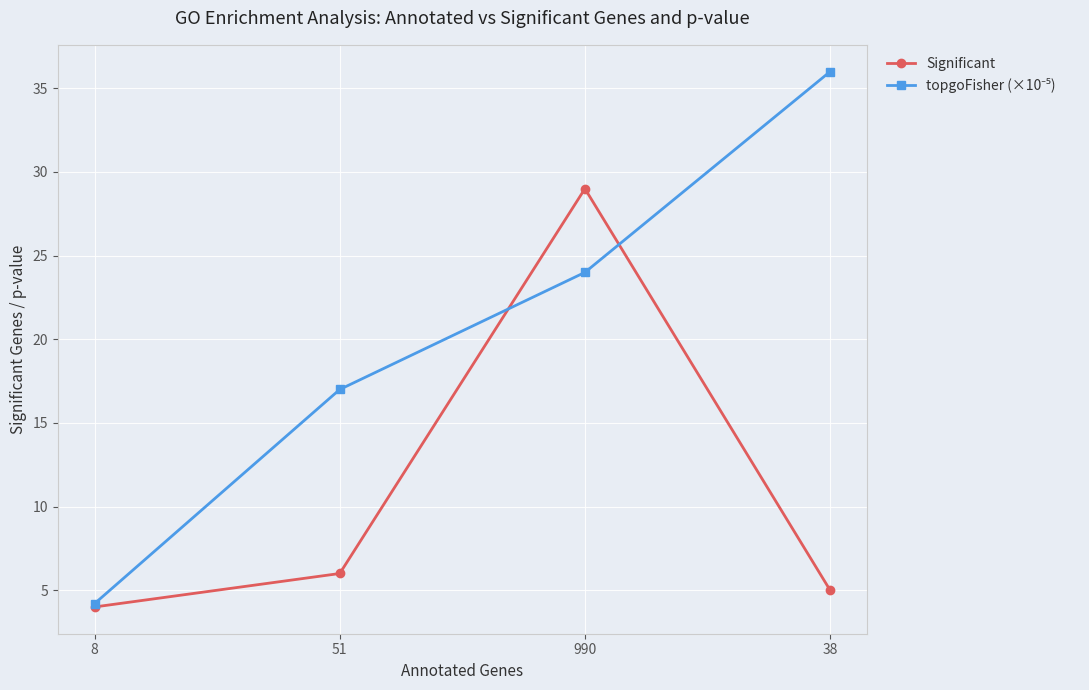

What is the total value across all series at 990?

53.0